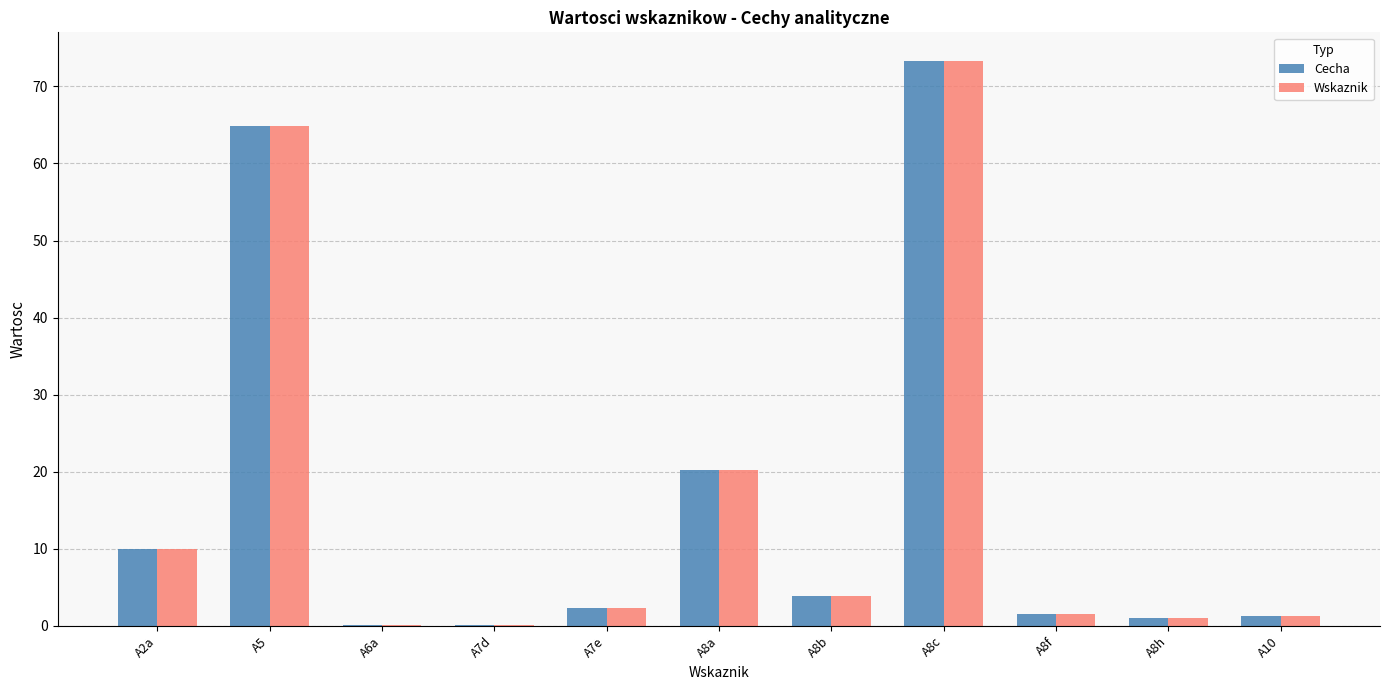

What is the sum of all Wskaznik values?

178.7